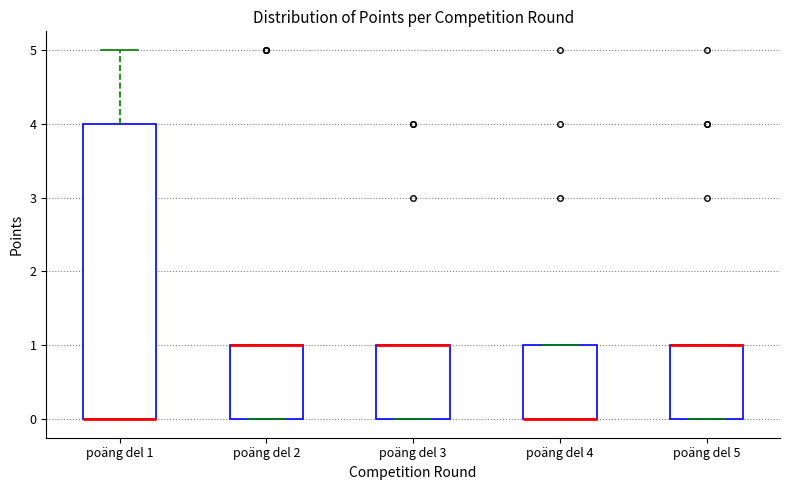

Which box is the tallest, from its lower edge to its upper edge?

poäng del 1